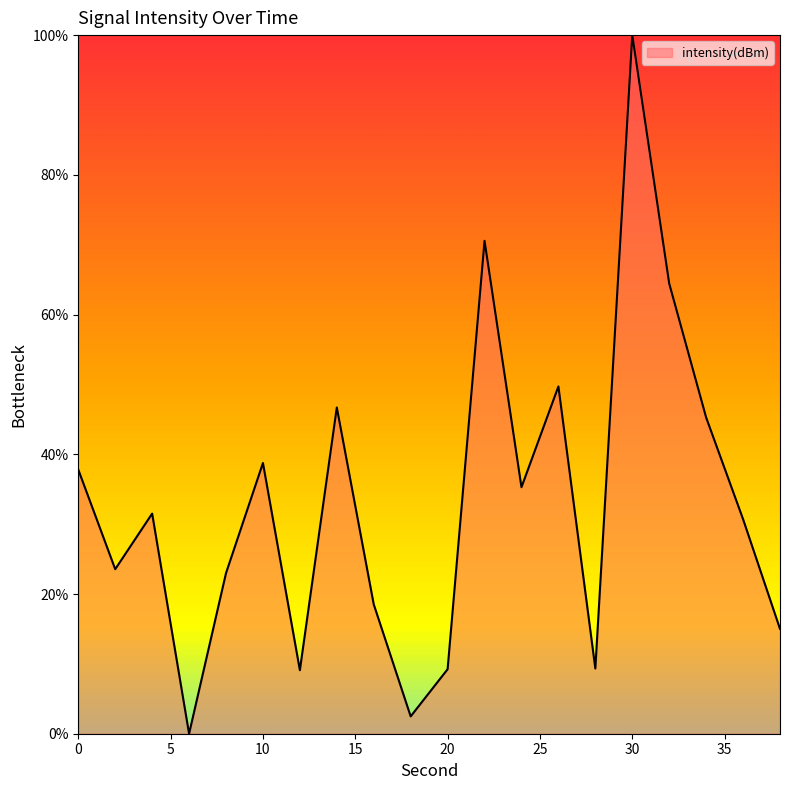

What is the difference between the maximum and minimum values?

100.0